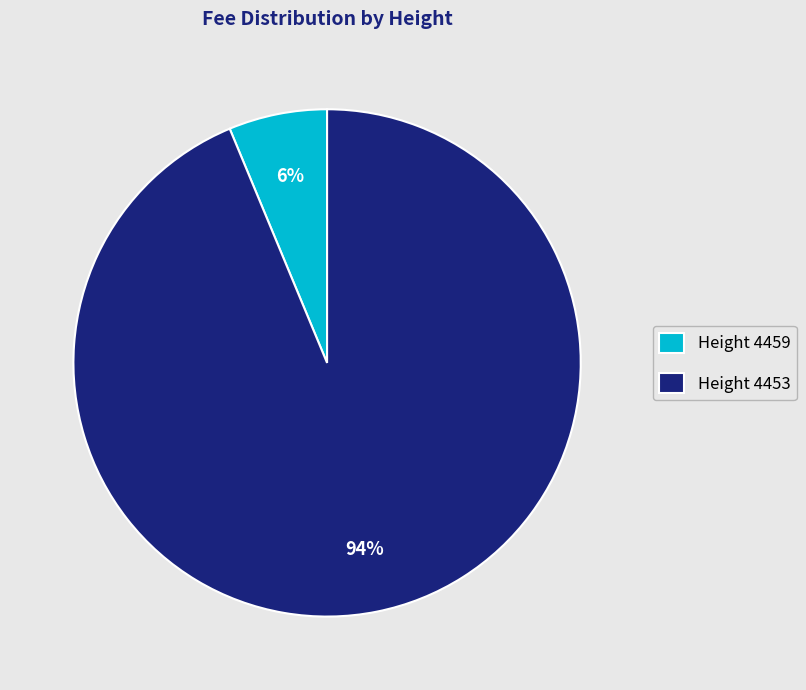

How many segments does this pie chart have?

2